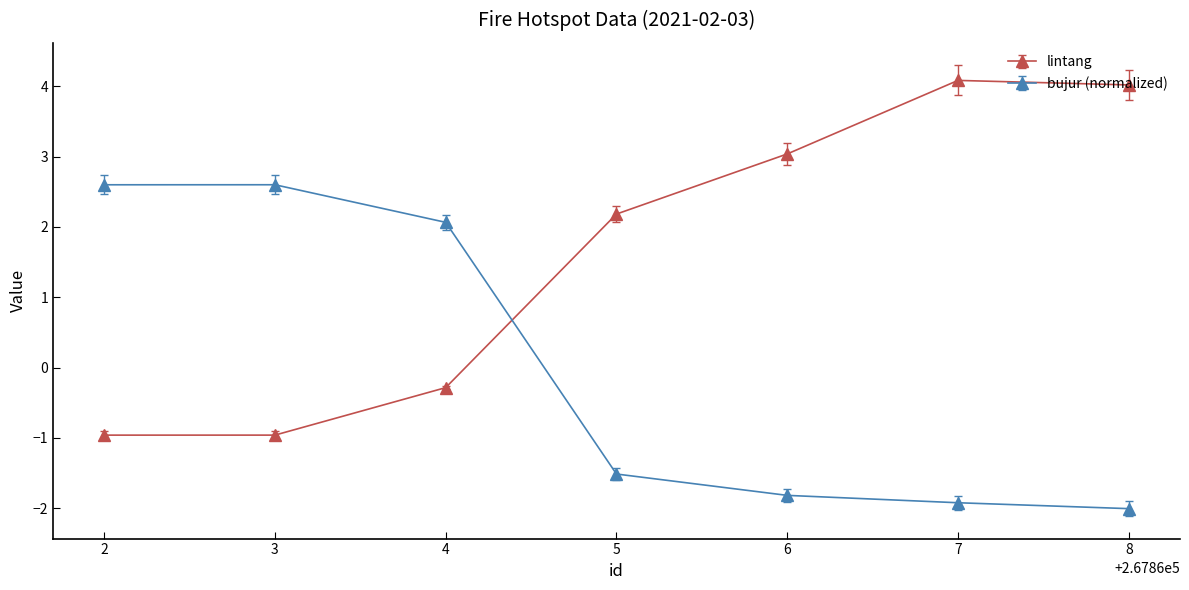

How many intersections are there between bujur (normalized) and lintang?

1